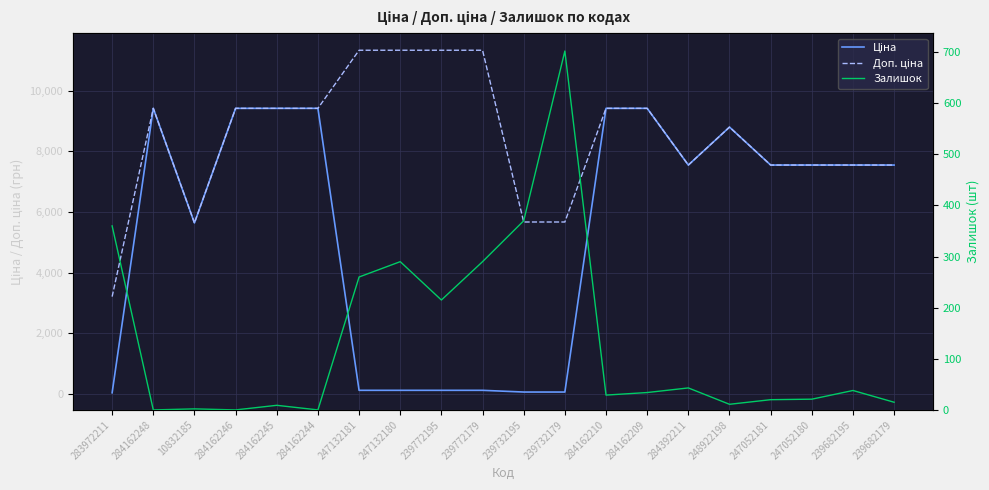

What is the lowest value of the Ціна series?

32.0